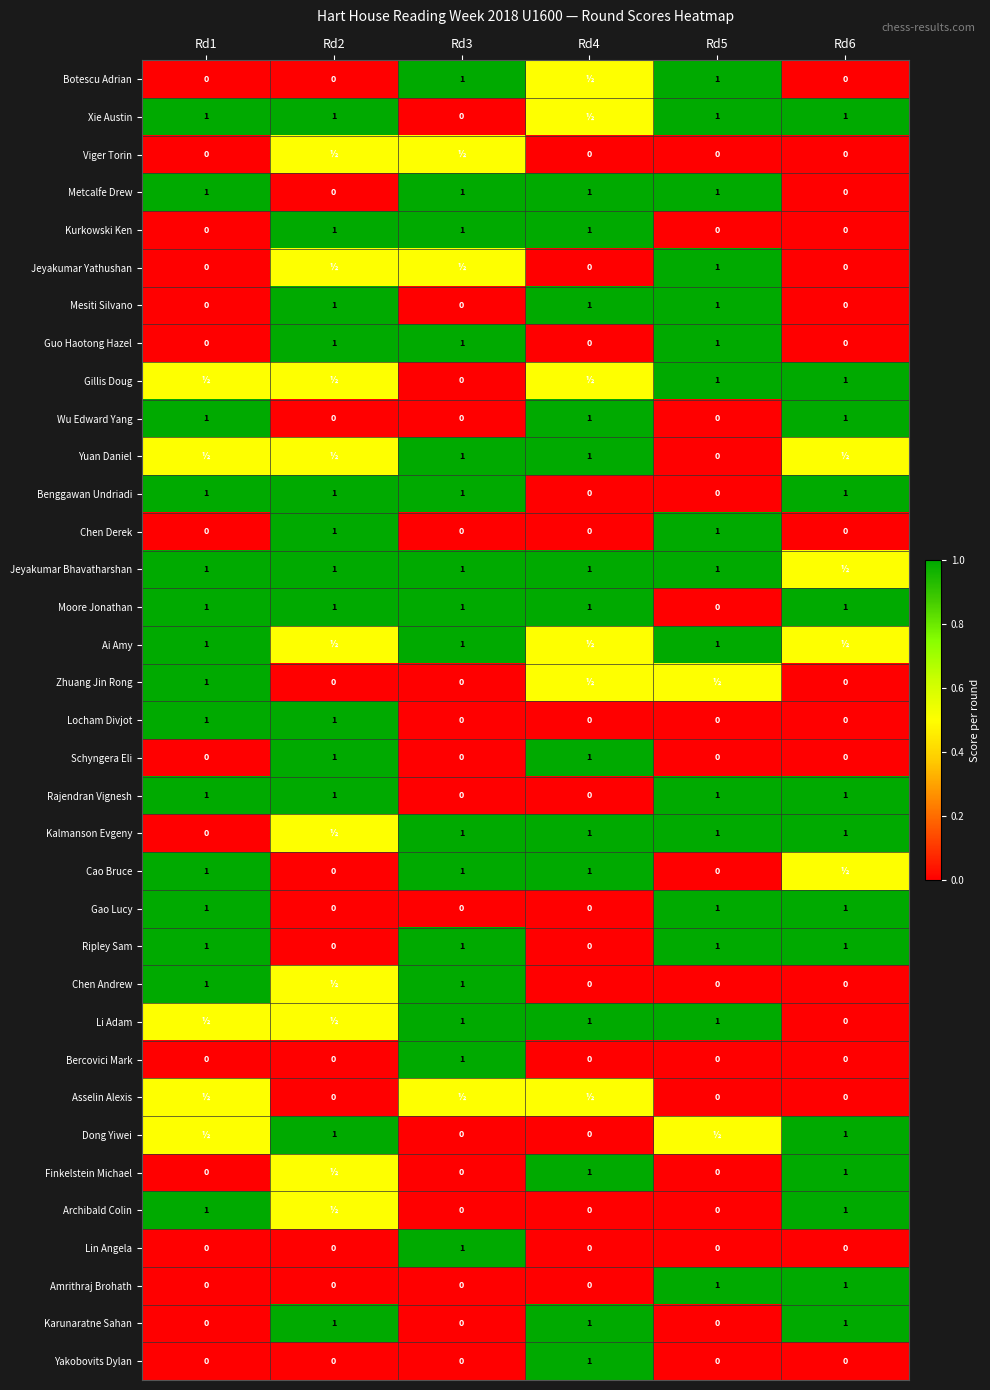

What is the average value of the Karunaratne Sahan series?

0.5